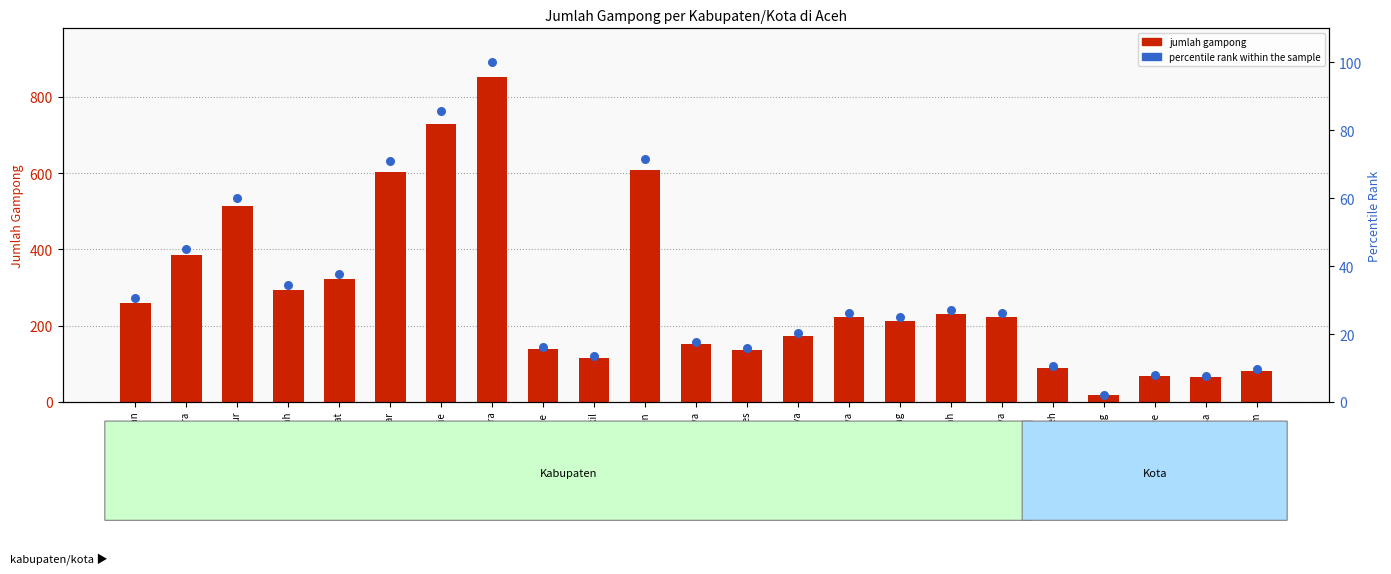

Which series reaches the maximum Y coordinate?

jumlah gampong